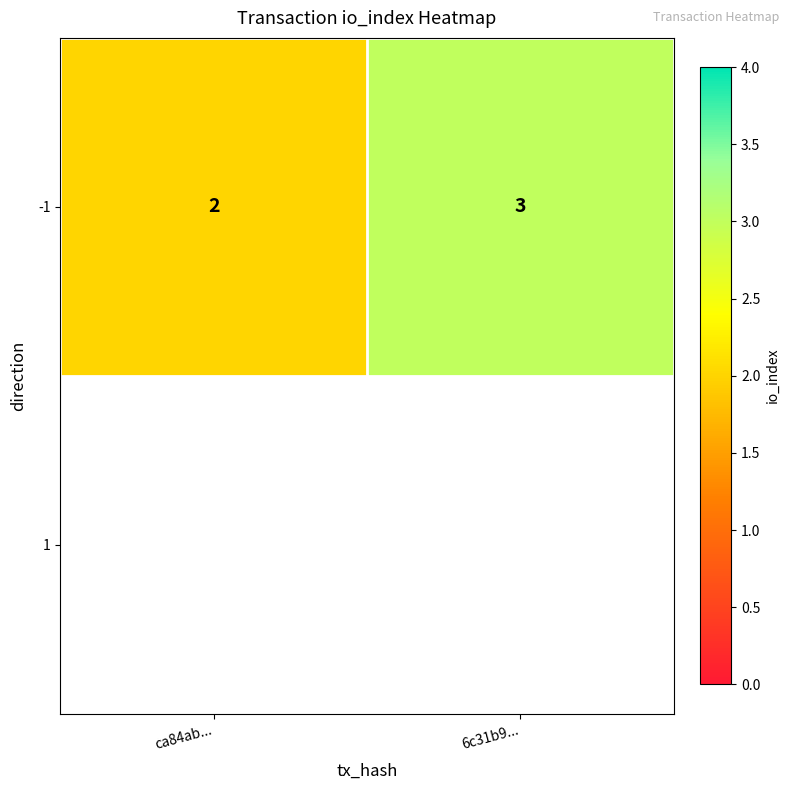

Count the values in the range 2 to 3.

2